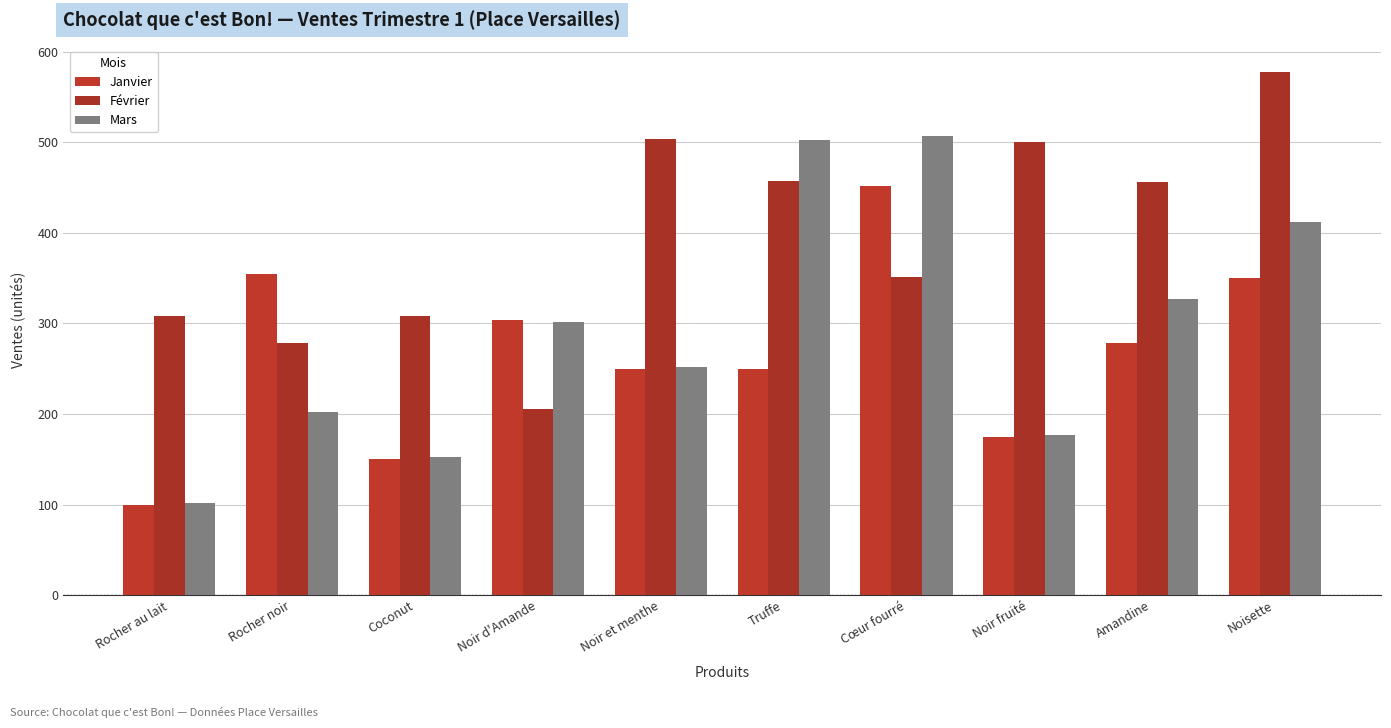

What is the difference between the highest and lowest values at Coconut?

158